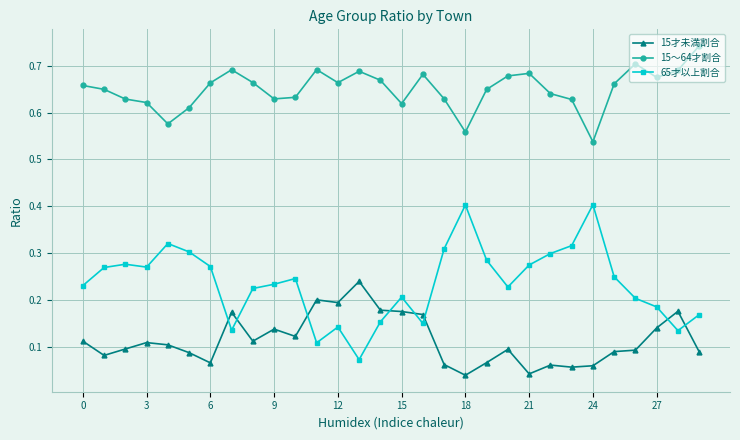

At how many categories does at least one series exceed 0?

30